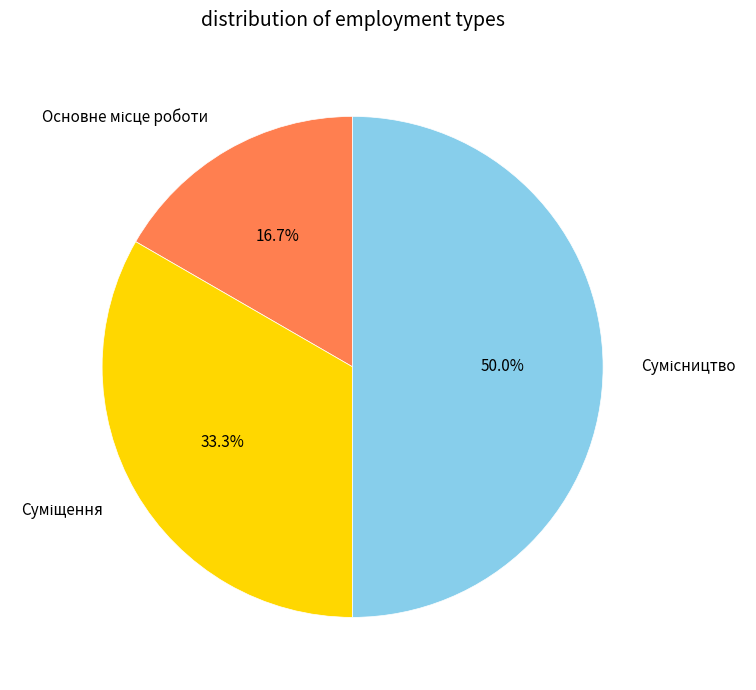

To the nearest percent, what is the difference between the largest and smallest slice percentages?

33%